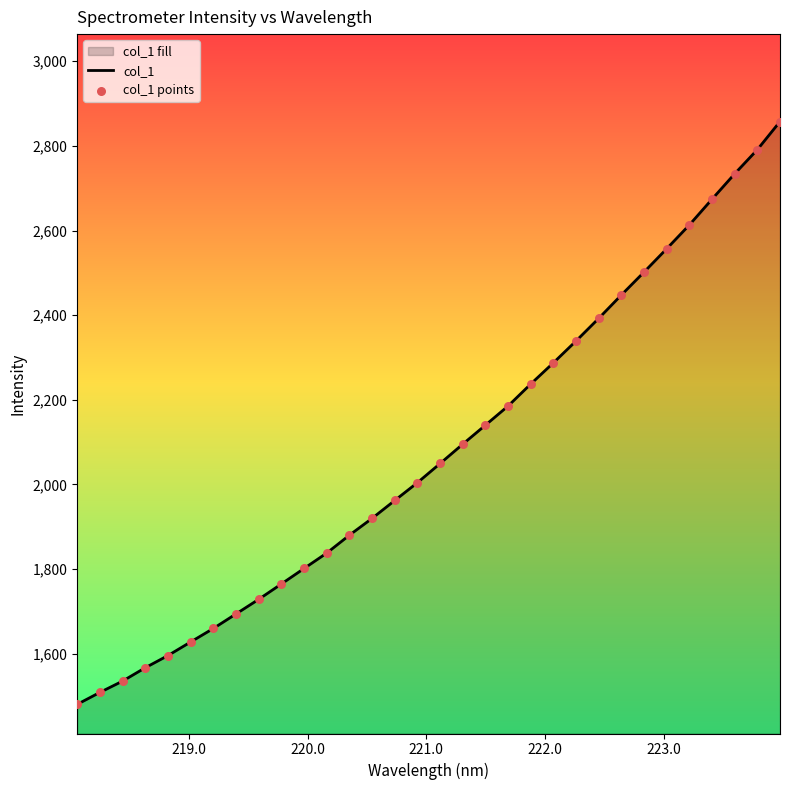

Which series has the widest spread of Y values?

col_1